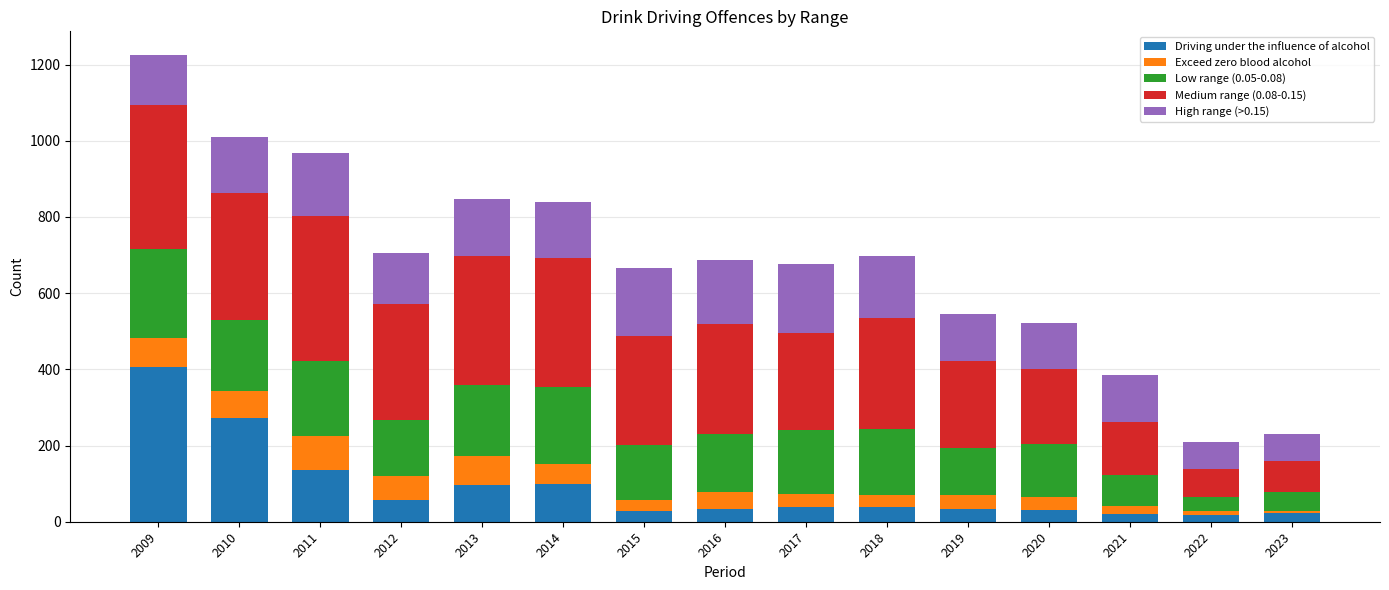

At which category is the sum across all series the highest?

2009